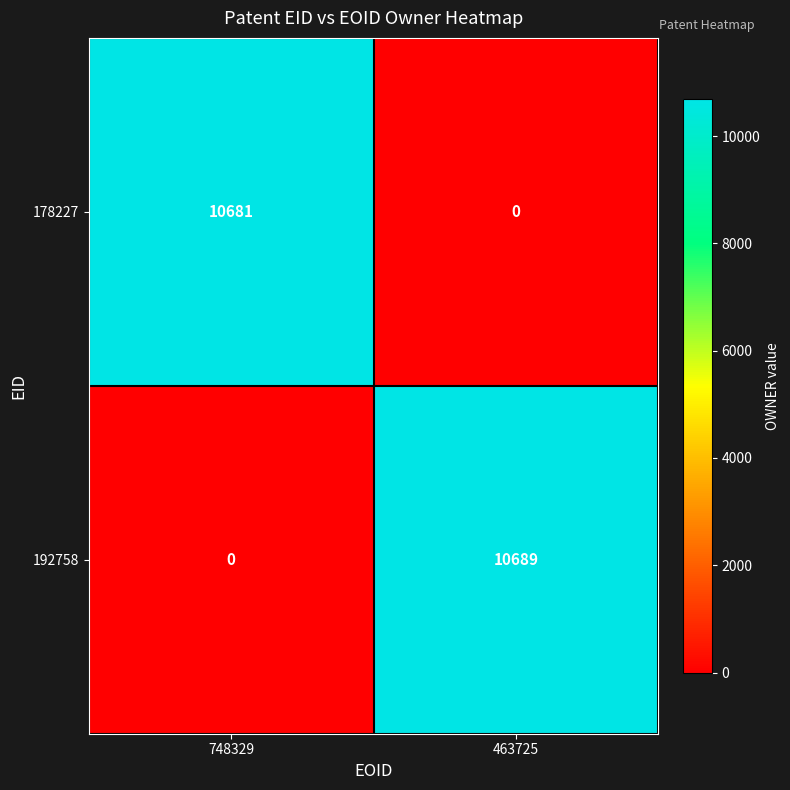

What is the sum of all 178227 values?

10681